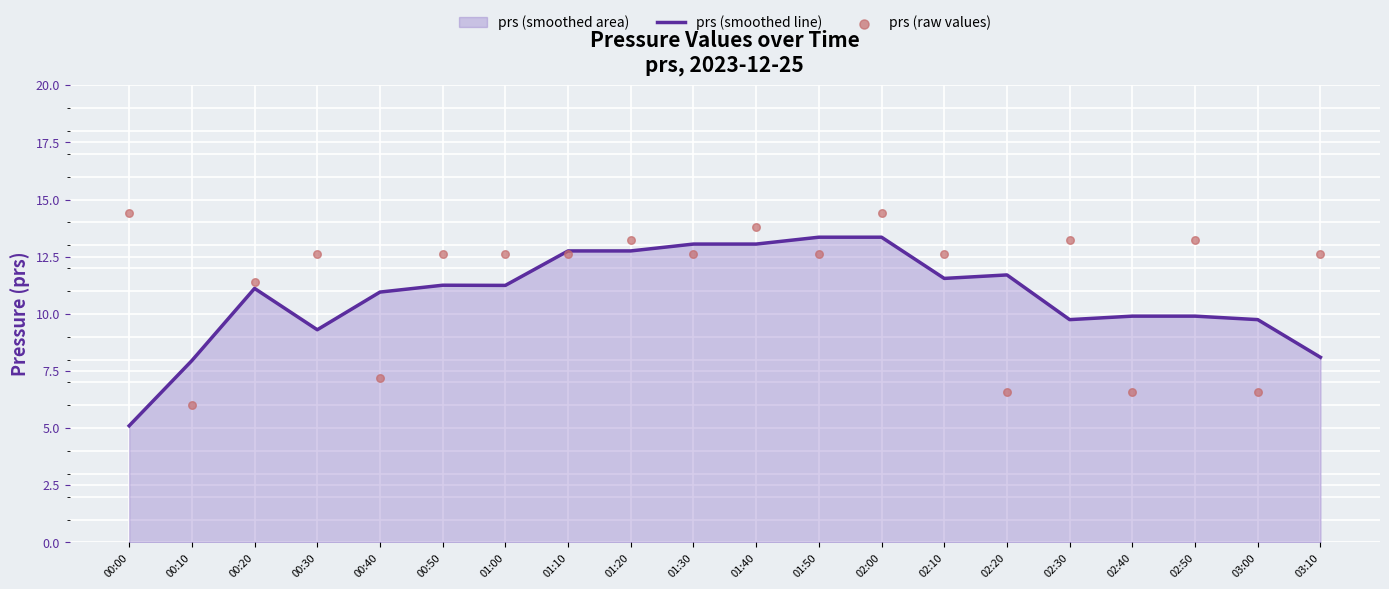

At how many categories does at least one series exceed 7?

20